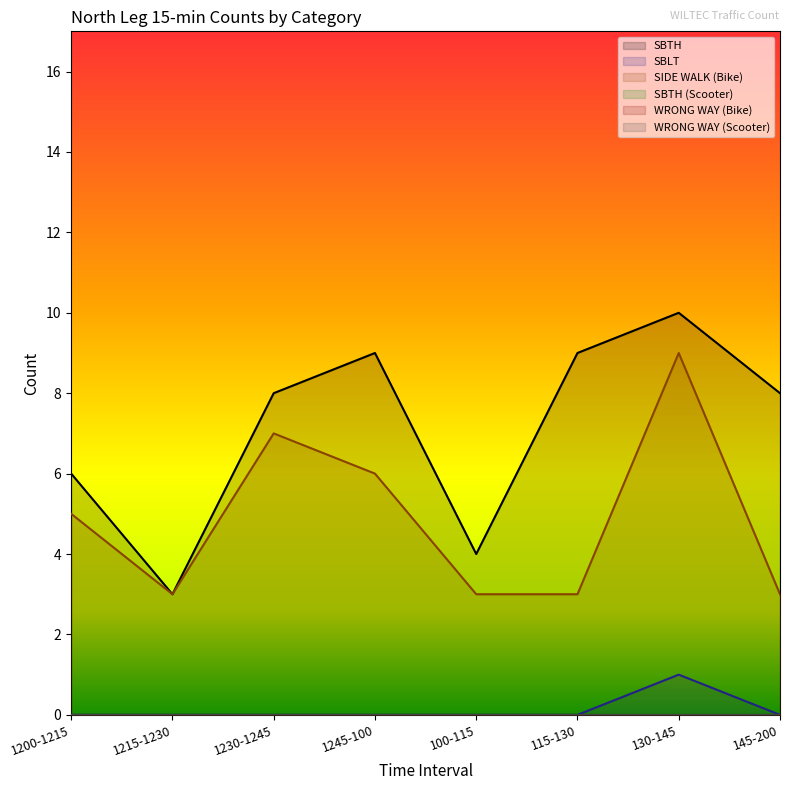

True or false: SBLT has more than 2 points higher than both neighbors.

False